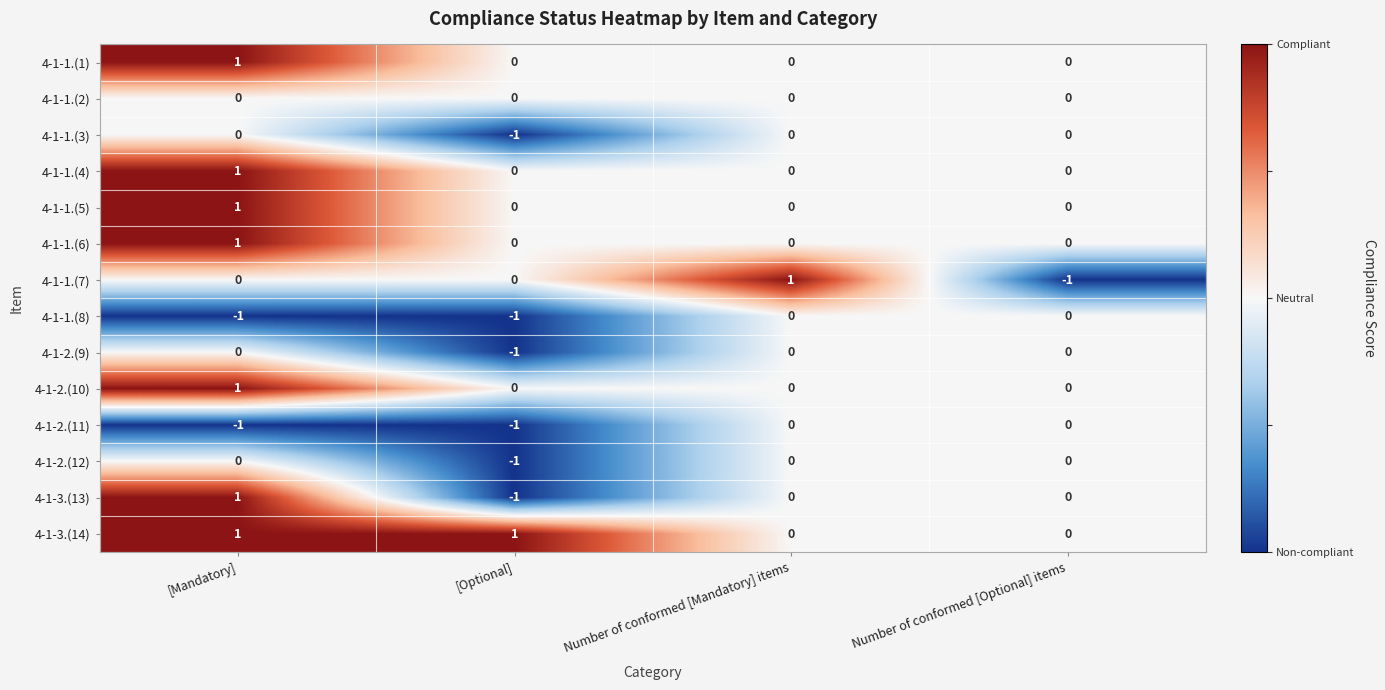

True or false: 4-1-2.(9) has a value of 0 at [Mandatory].

True